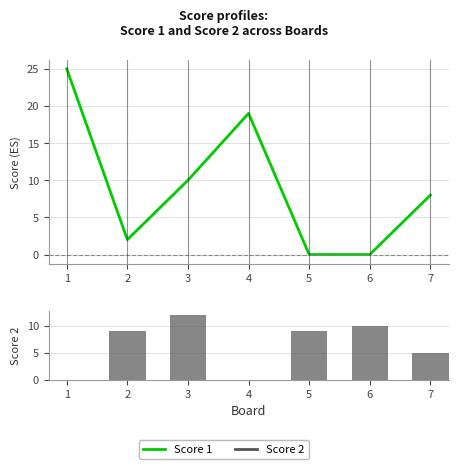

Reading left to right, what are all the values shown in this chart?

Score 1: 1=25	2=2	3=10	4=19	5=0	6=0	7=8
Score 2: 1=0	2=9	3=12	4=0	5=9	6=10	7=5